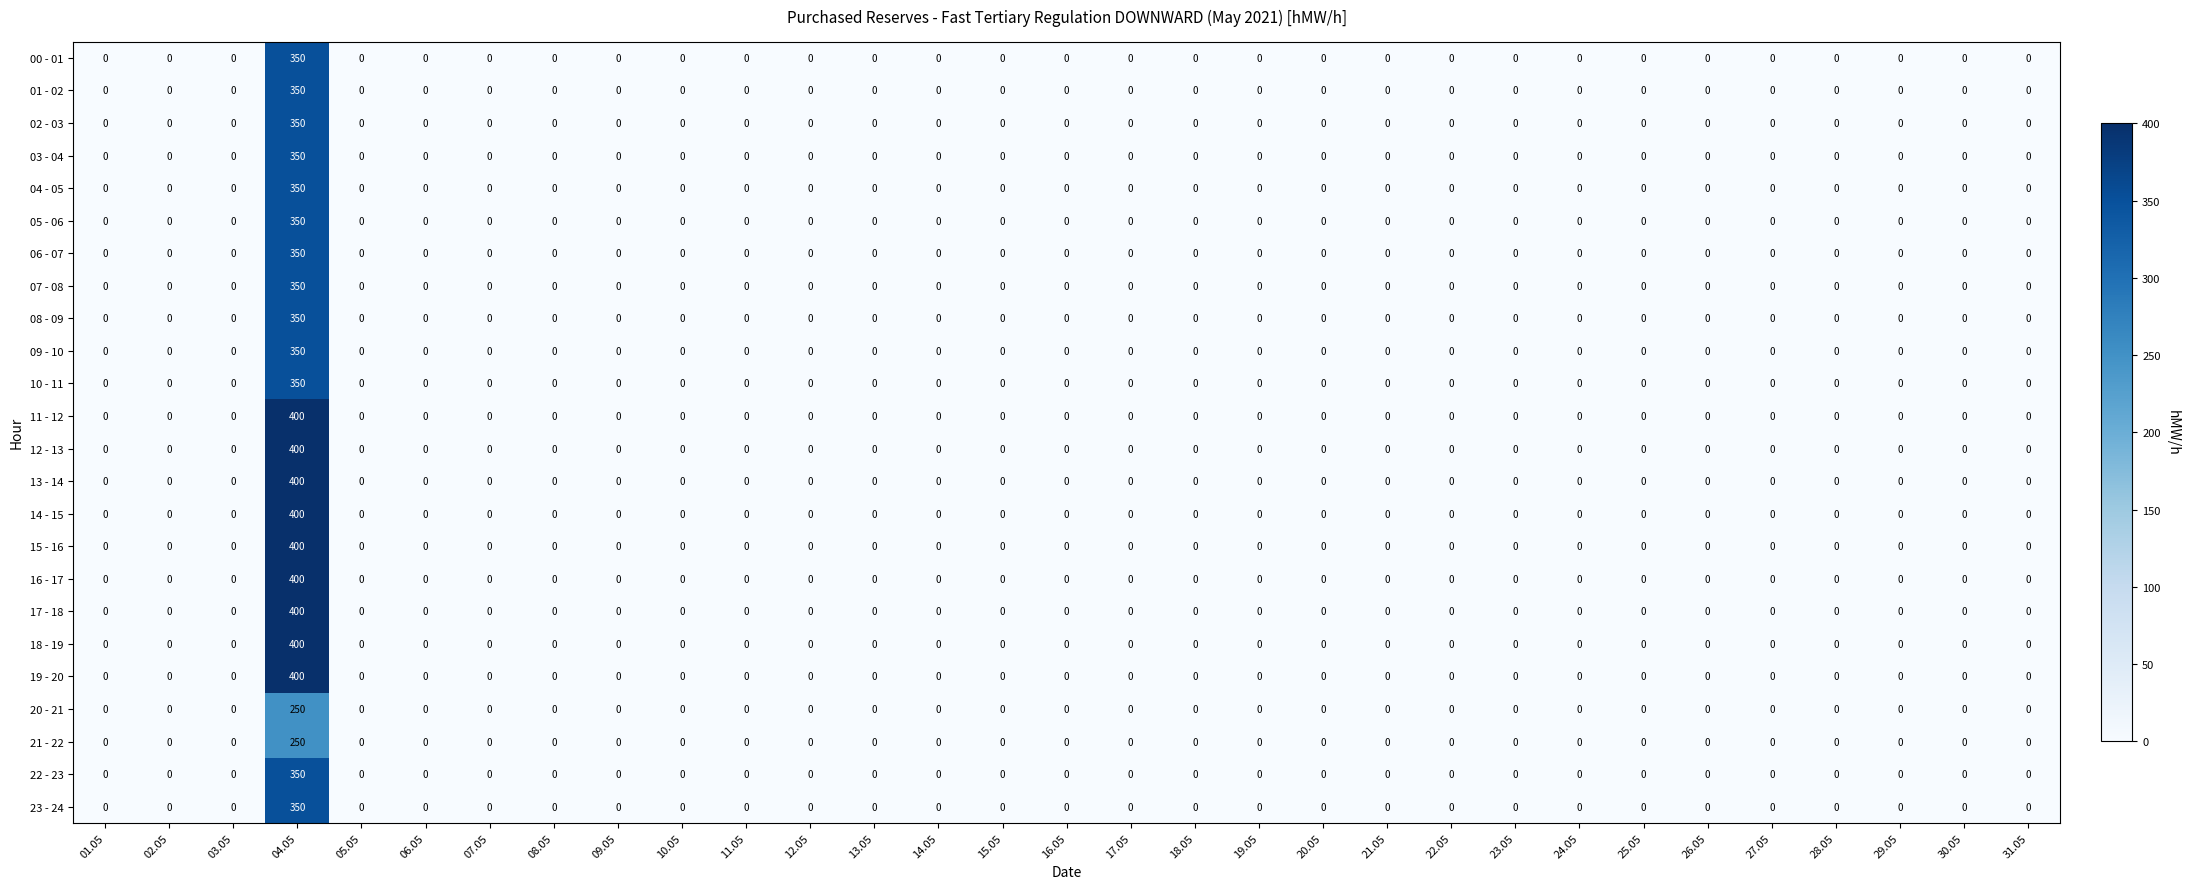

Count the number of categories in the chart.

31